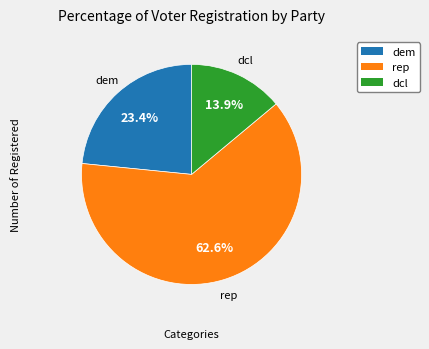

Does any single category account for the majority?

Yes